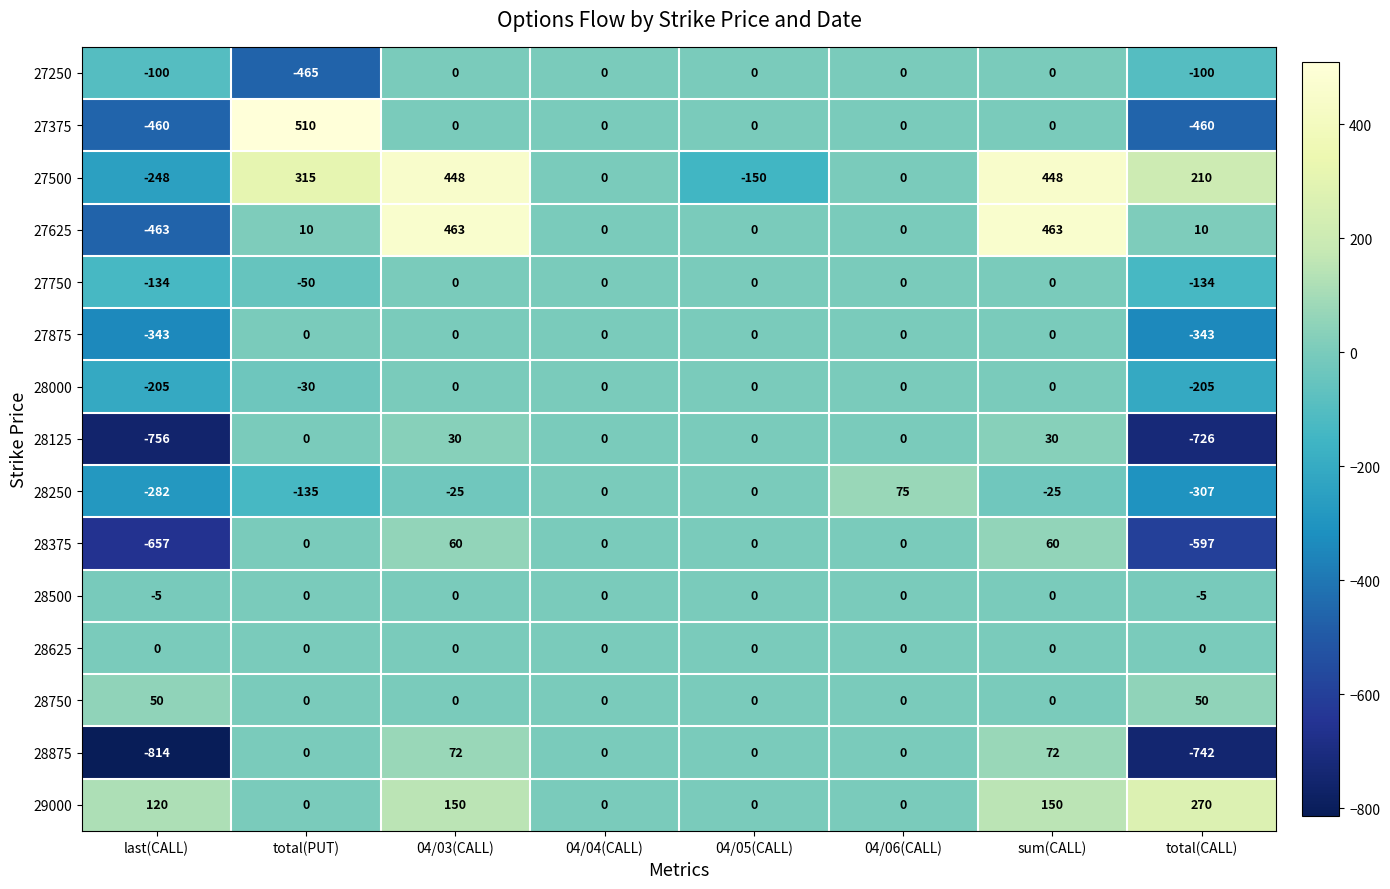

Rank the series at last(CALL) from lowest to highest value.

28875, 28125, 28375, 27625, 27375, 27875, 28250, 27500, 28000, 27750, 27250, 28500, 28625, 28750, 29000